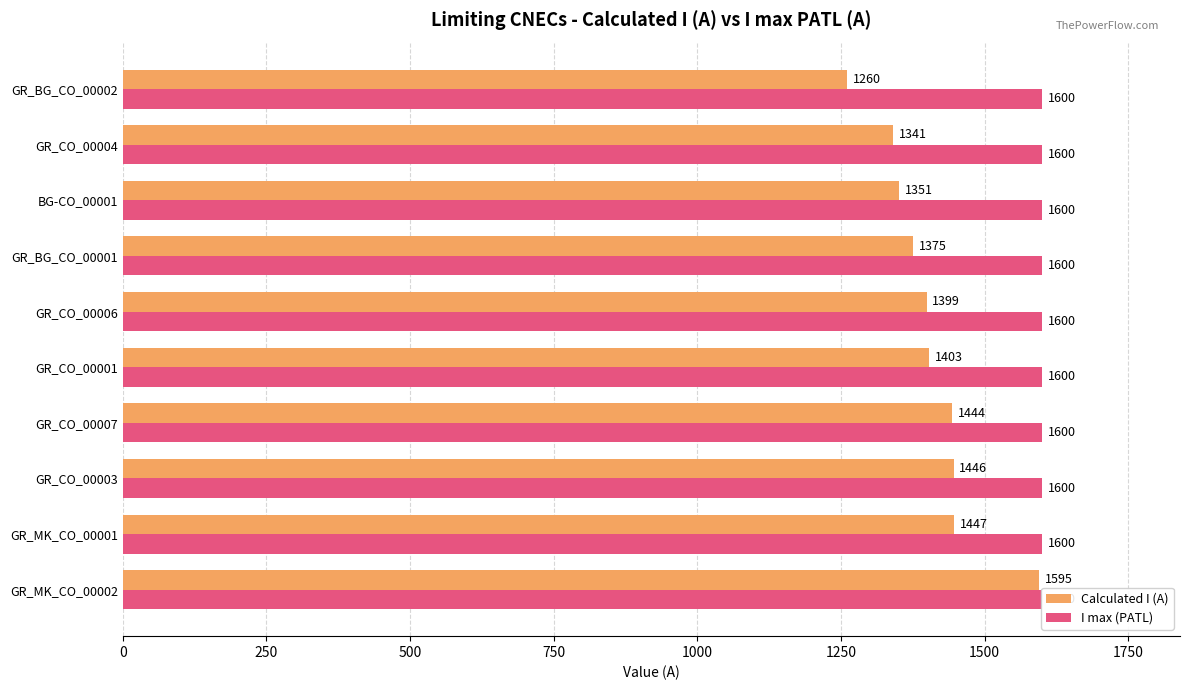

Reading left to right, transcribe all the data shown in this chart.

Calculated I (A): 1595.0	1447.0	1446.0	1444.0	1403.0	1399.0	1375.0	1351.0	1341.0	1260.0
I max (PATL): 0.3	0.3	0.3	0.3	0.3	0.3	0.3	0.3	0.3	0.3